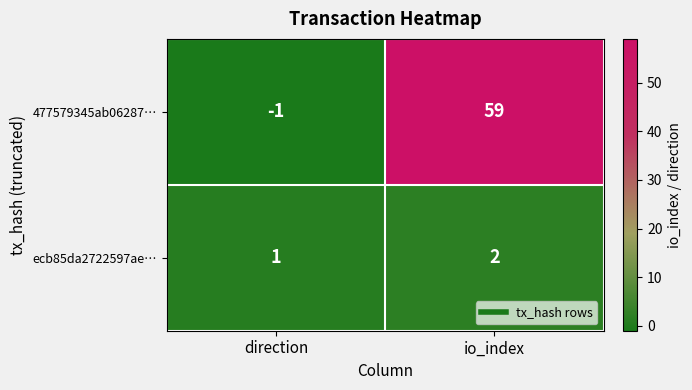

What is the sum of the 477579345ab06287… values at io_index and direction?

58